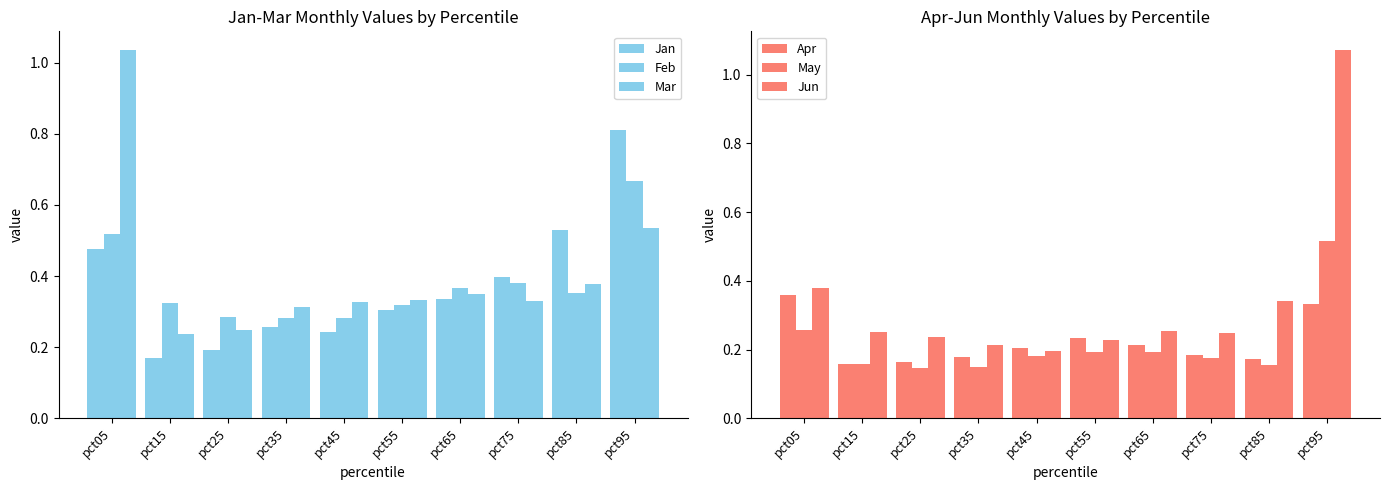

Which series has the largest range (max minus min)?

Jun